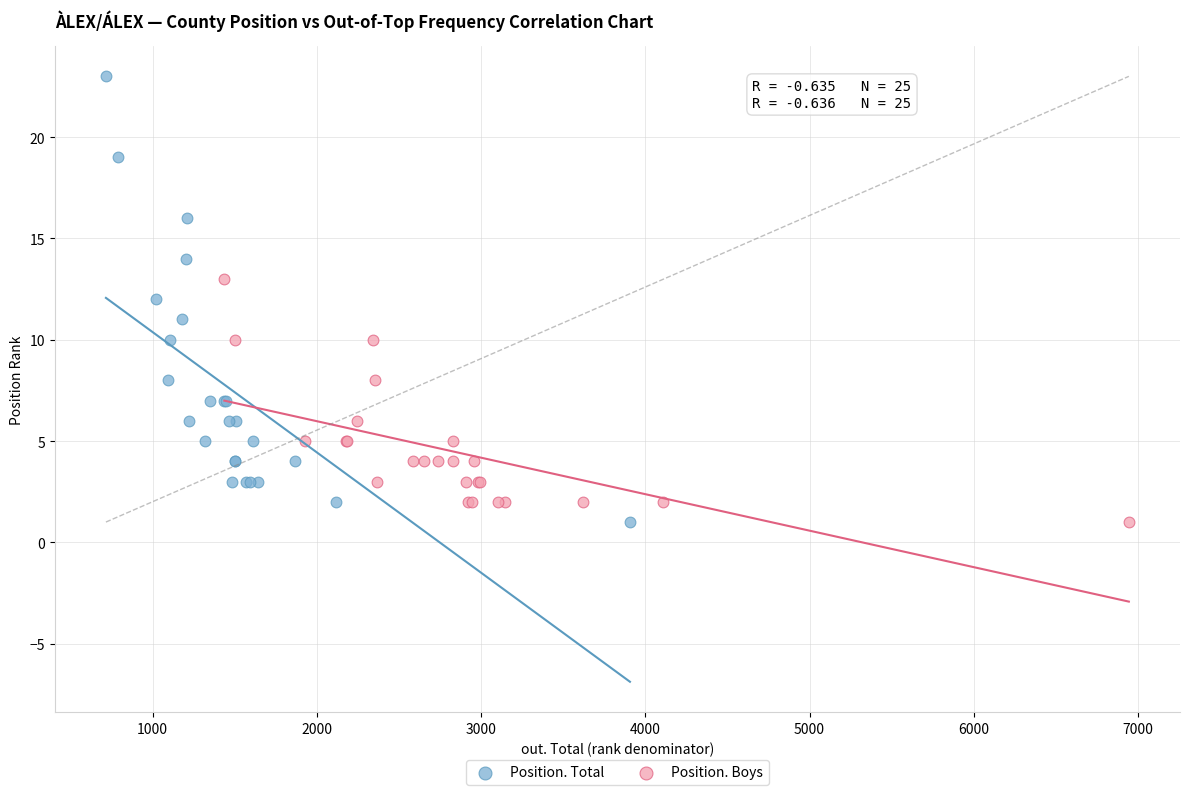

Which series has the largest Y range (max minus min)?

Position. Total